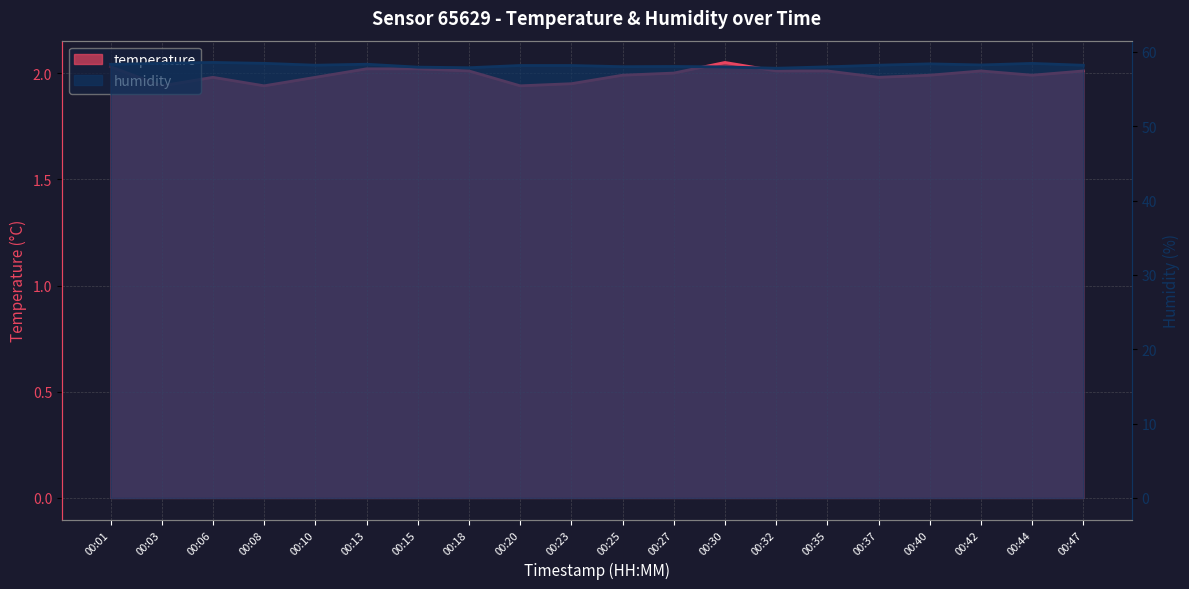

What is the value of the temperature point at the 12th from the left?

2.0